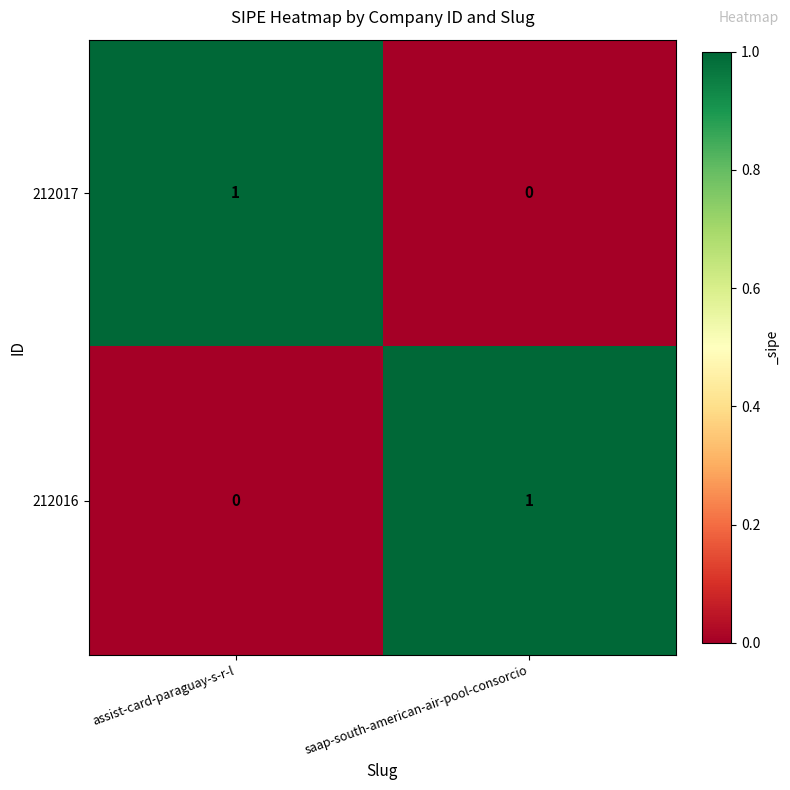

Is the value of 212017 at saap-south-american-air-pool-consorcio greater than the value of 212016 at saap-south-american-air-pool-consorcio?

No